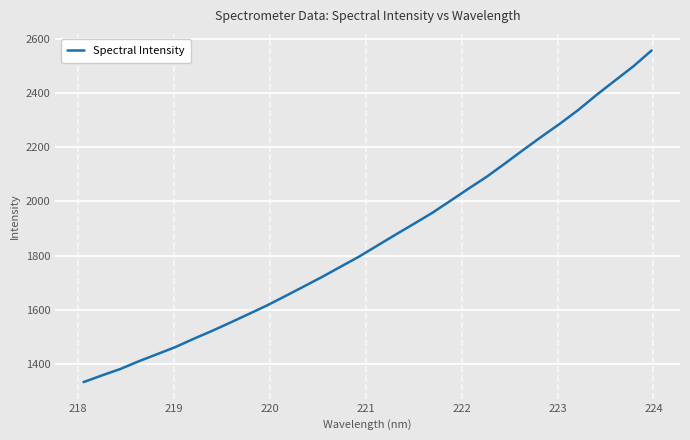

True or false: the data has more than 2 interior local peaks.

False